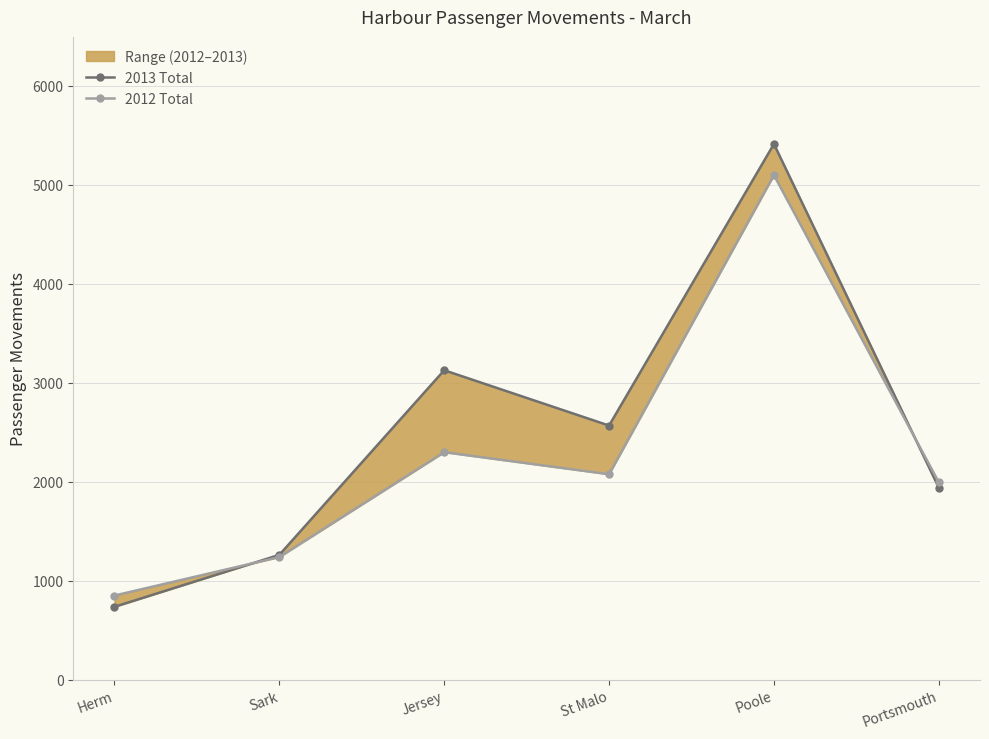

What is the sum of the 2013 Total values at Portsmouth and Sark?

3199